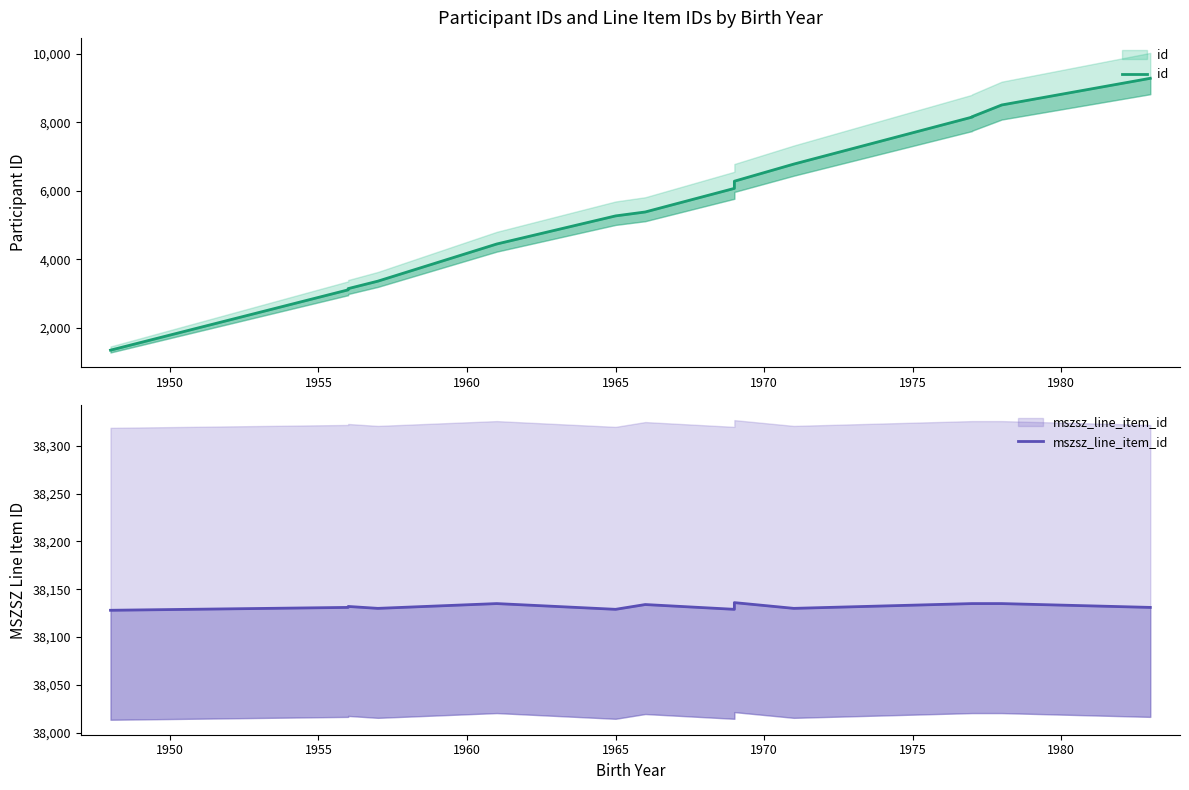

List the series in order of their overall mean, lowest first.

id, mszsz_line_item_id